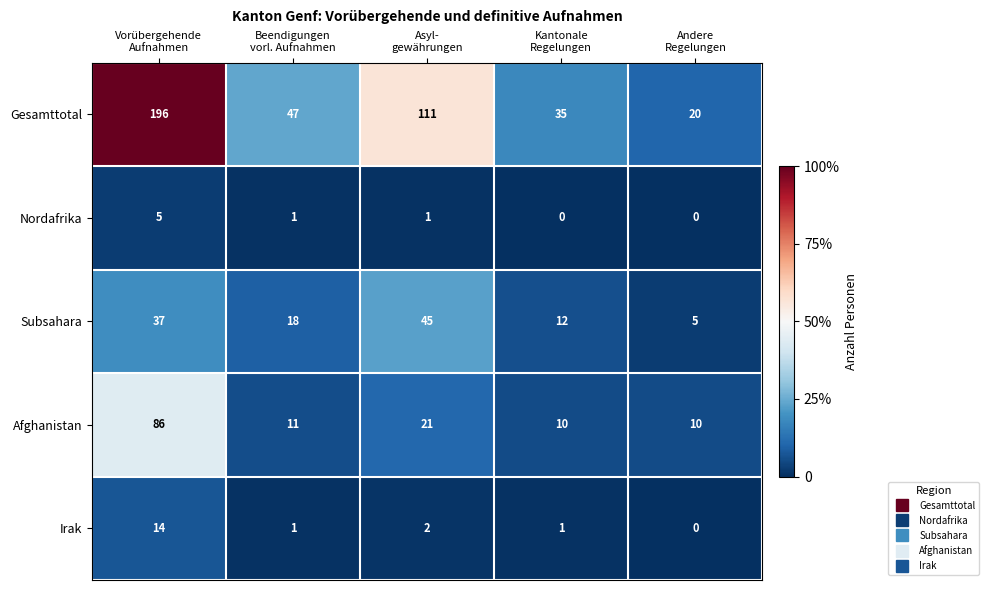

What is the difference between the second highest and second lowest values in the Gesamttotal series?

76